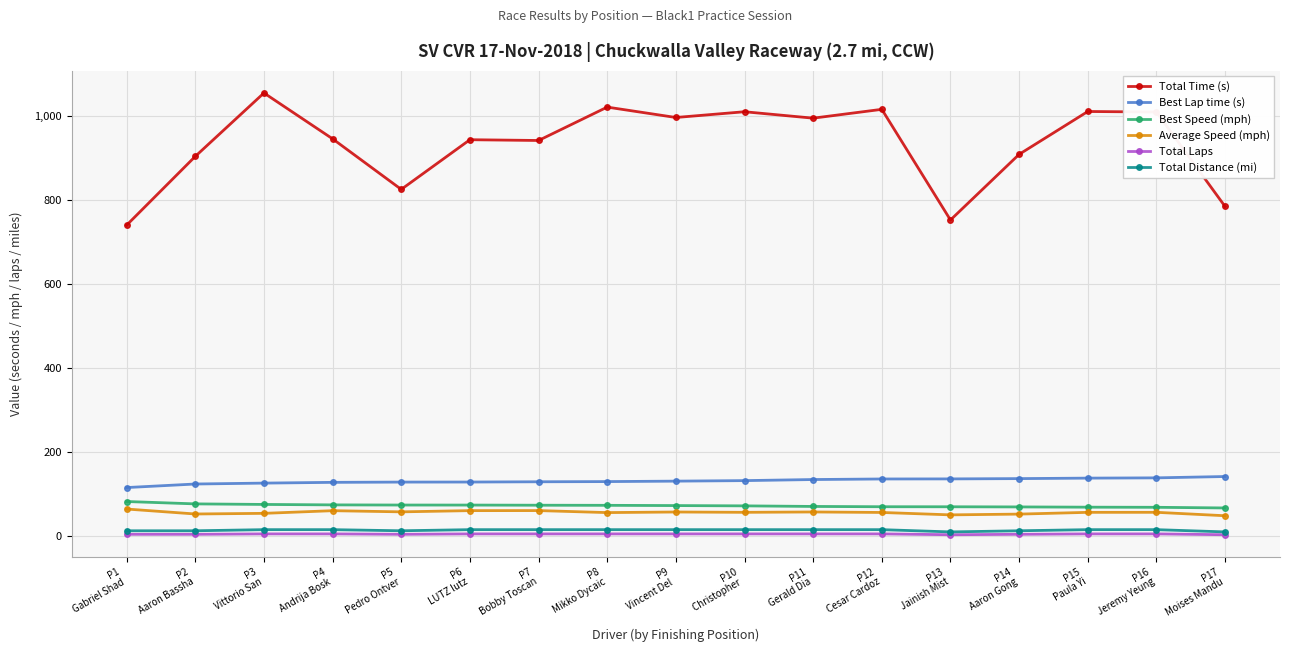

What is the sum of all Total Laps values?

94.0